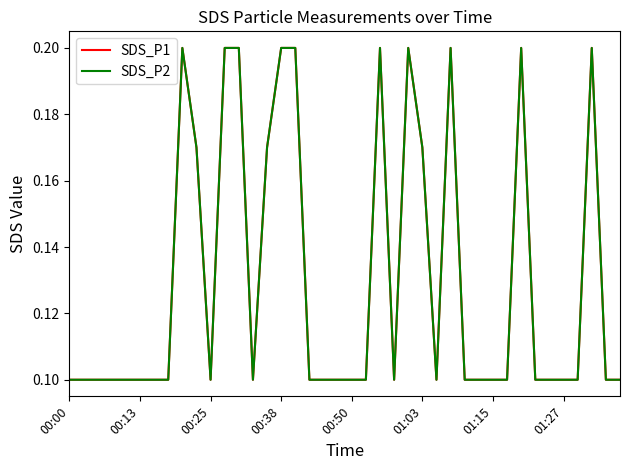

What is the maximum value for SDS_P2?

0.2